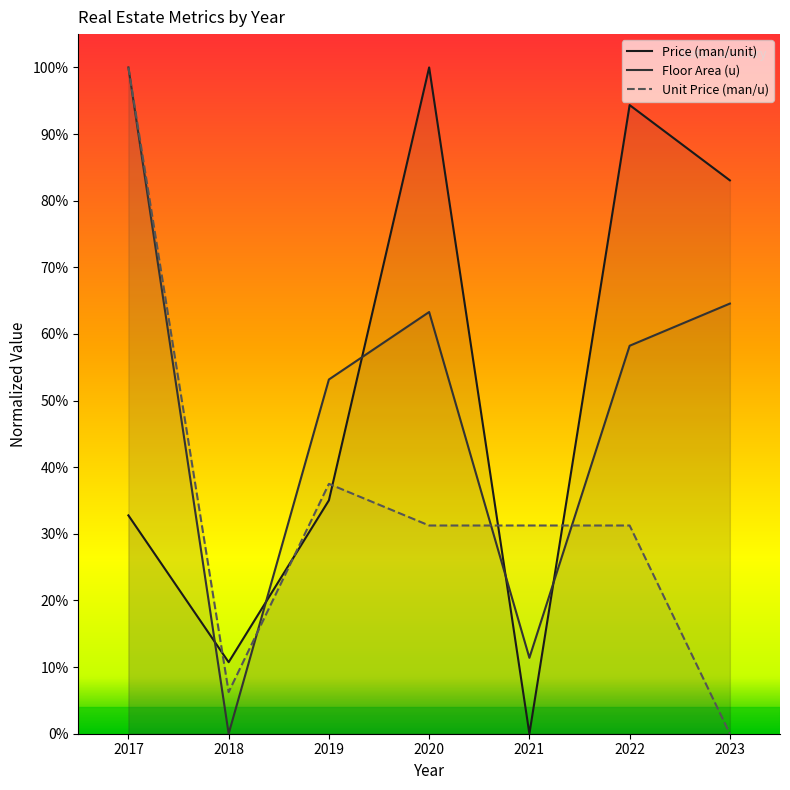

Which category has the highest value across all series?

2020